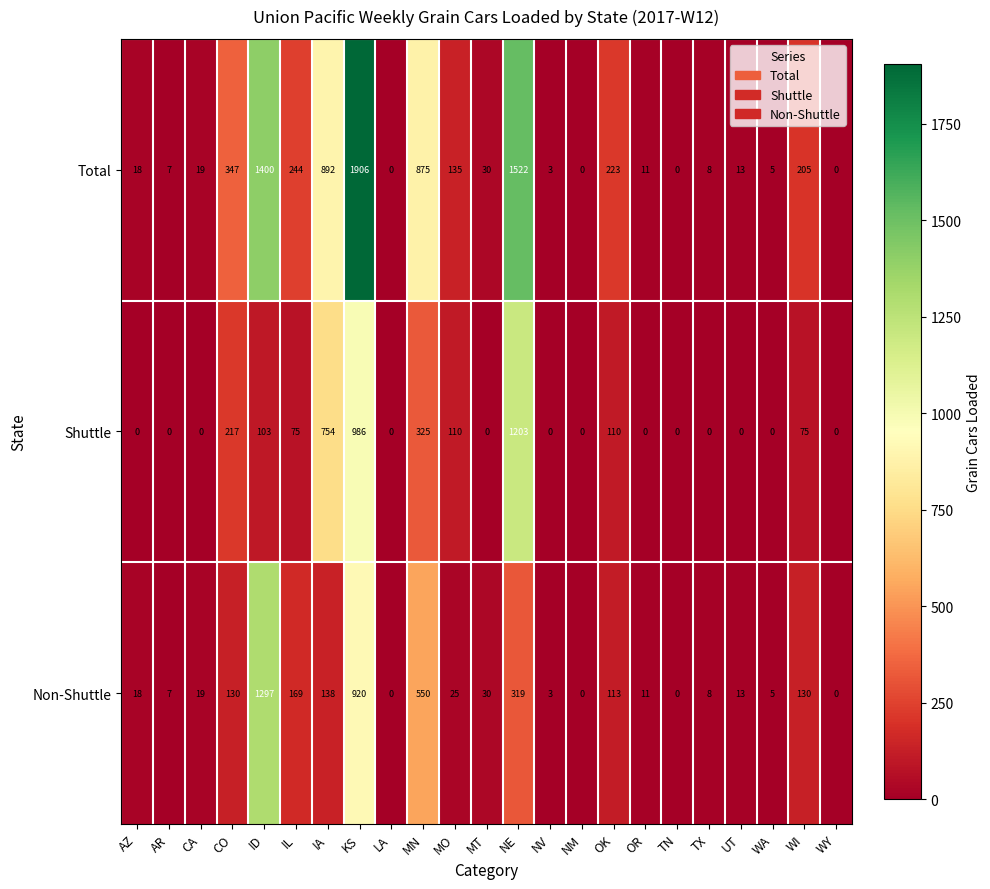

Is it true that Shuttle equals -572 at TX?

False